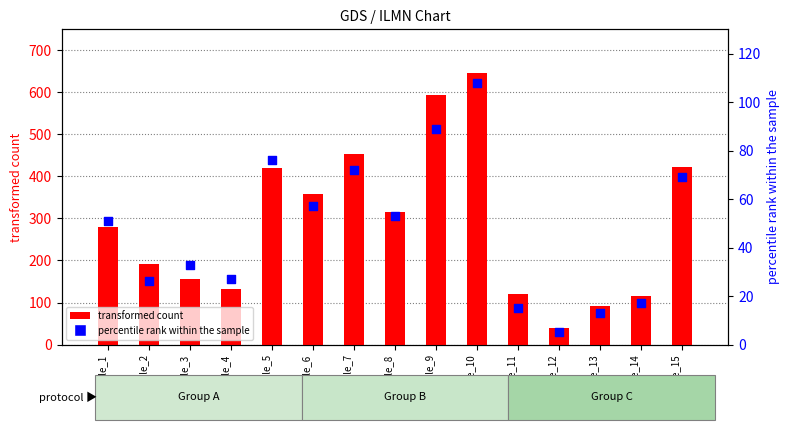

Which series has the largest Y range (max minus min)?

transformed count